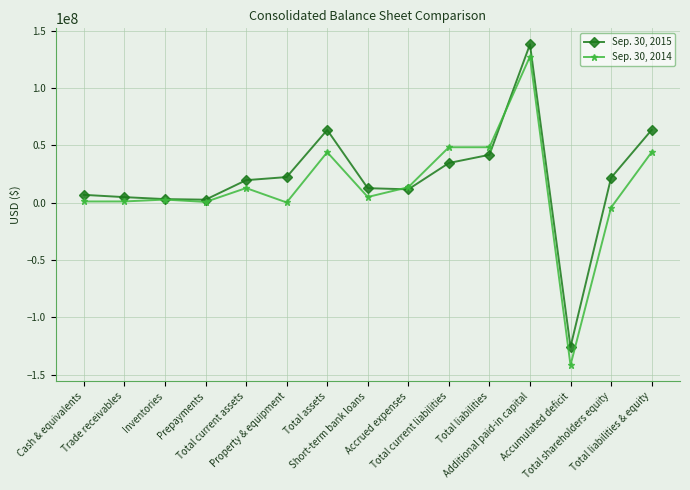

Which series changed the most between Inventories and Accumulated deficit?

Sep. 30, 2014